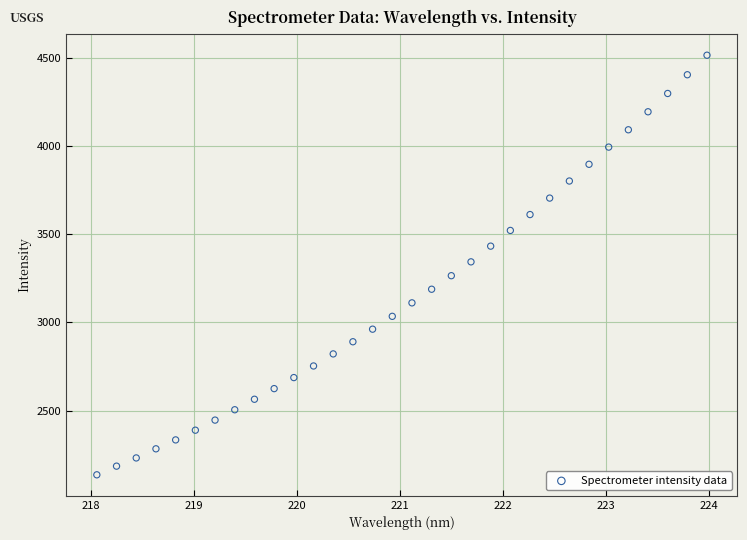

What is the range of X values (max minus min)?

5.9